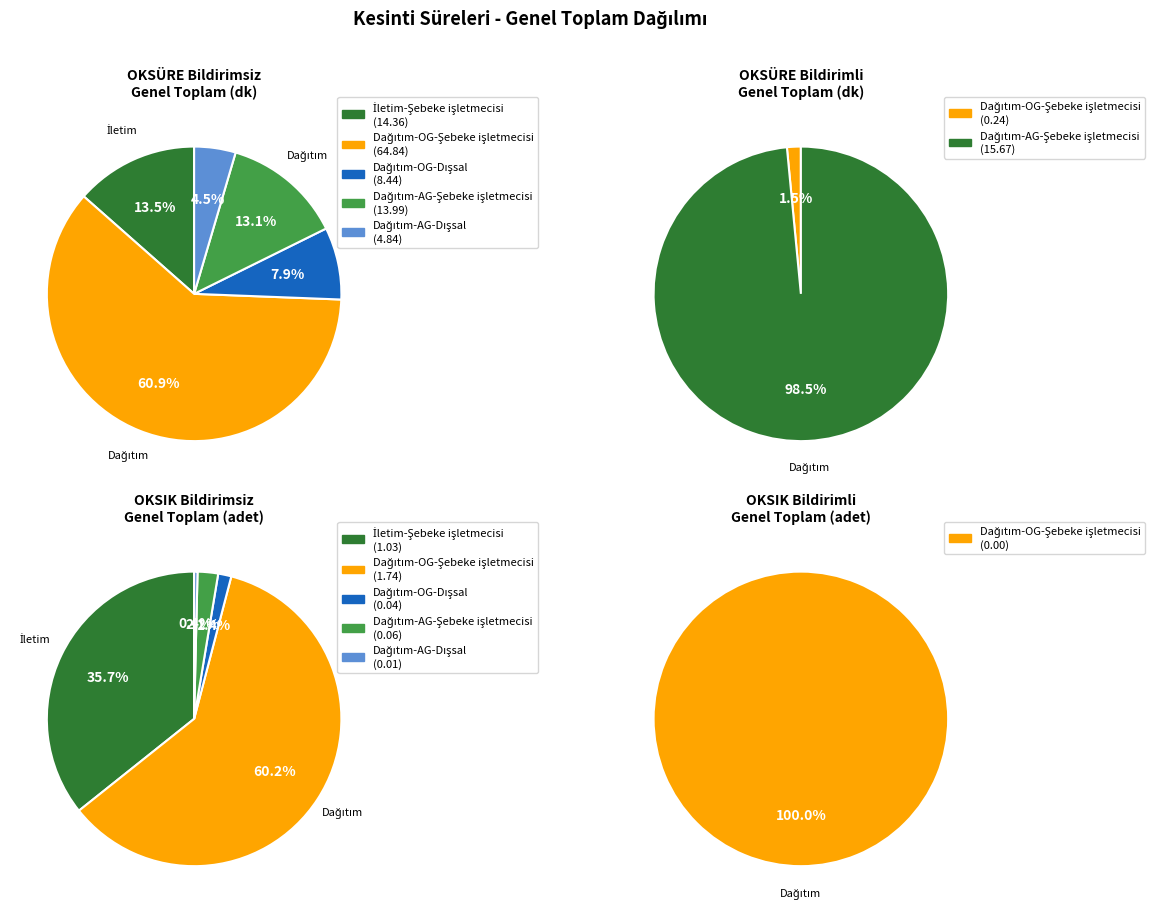

To the nearest percent, what percentage of the pie is İletim-Şebeke işletmecisi?

13%